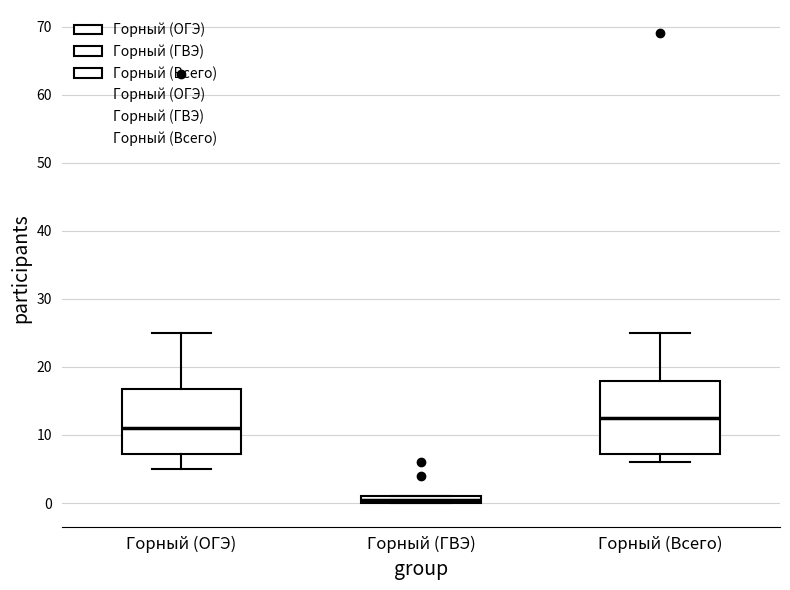

Which box has the highest median line?

Горный (Всего)